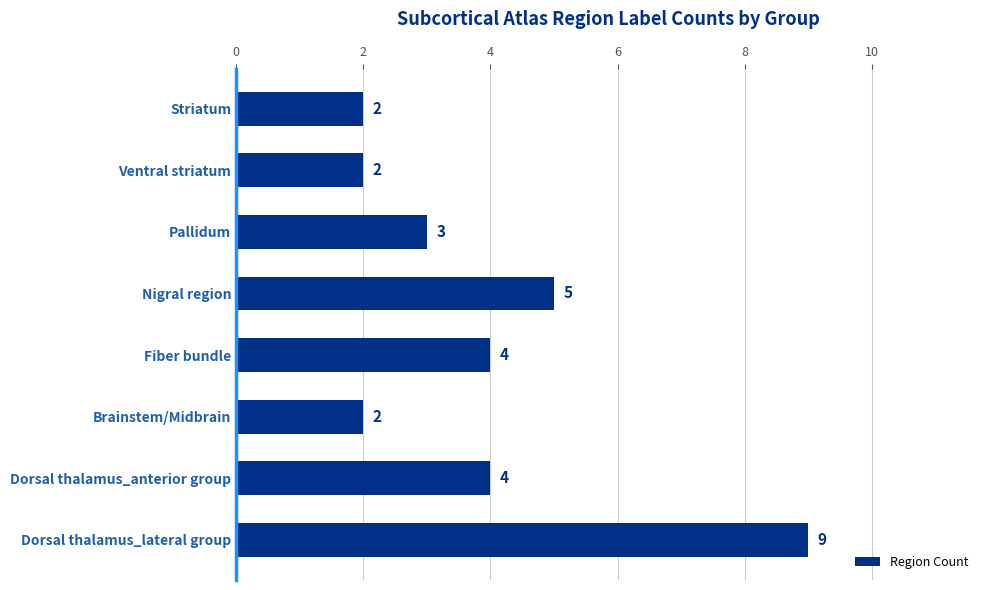

What is the smallest value displayed?

2